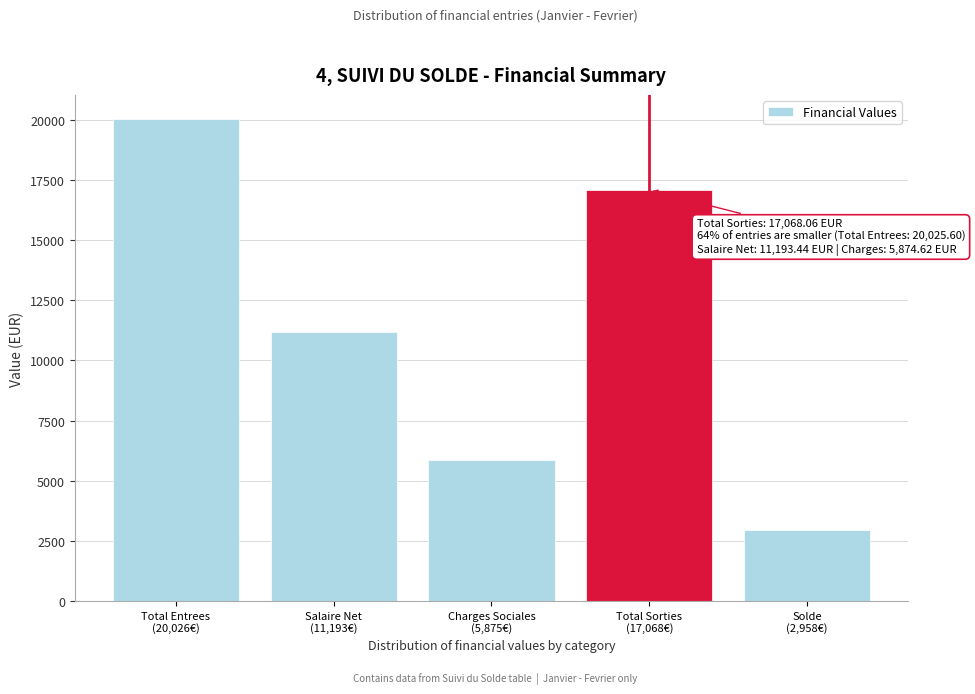

Reading right to left, extract all data points from this chart.

2957.5	17068.1	5874.6	11193.4	20025.6